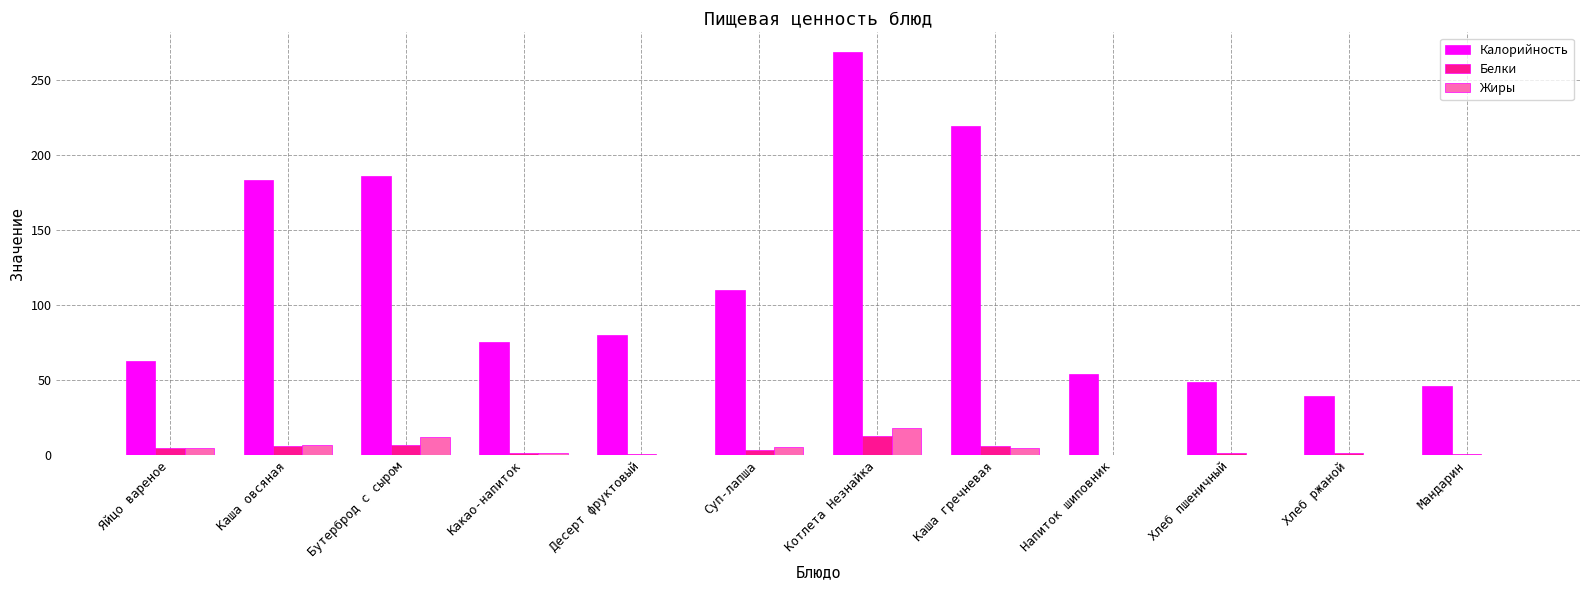

How many values in the Белки series exceed 3?

6